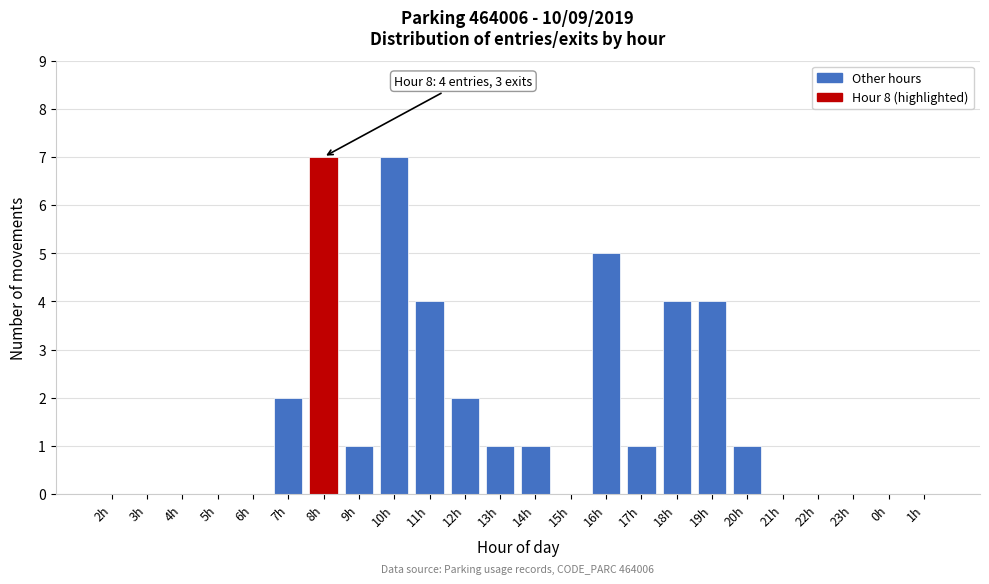

Reading left to right, what are all the values shown in this chart?

2h=0	3h=0	4h=0	5h=0	6h=0	7h=2	8h=7	9h=1	10h=7	11h=4	12h=2	13h=1	14h=1	15h=0	16h=5	17h=1	18h=4	19h=4	20h=1	21h=0	22h=0	23h=0	0h=0	1h=0